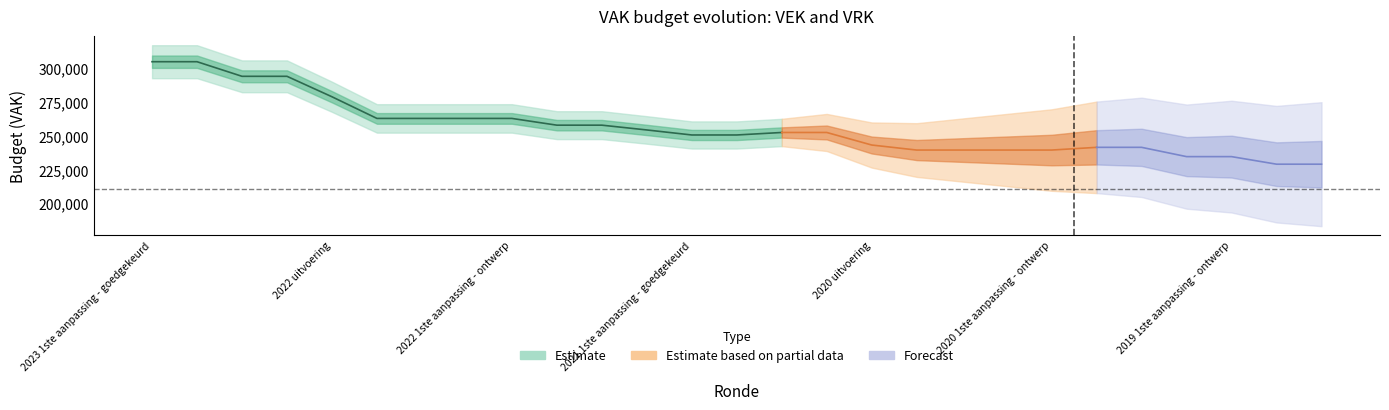

Read the VEK value at 2021 Opmaak - goedgekeurd, to the nearest 50.

252450